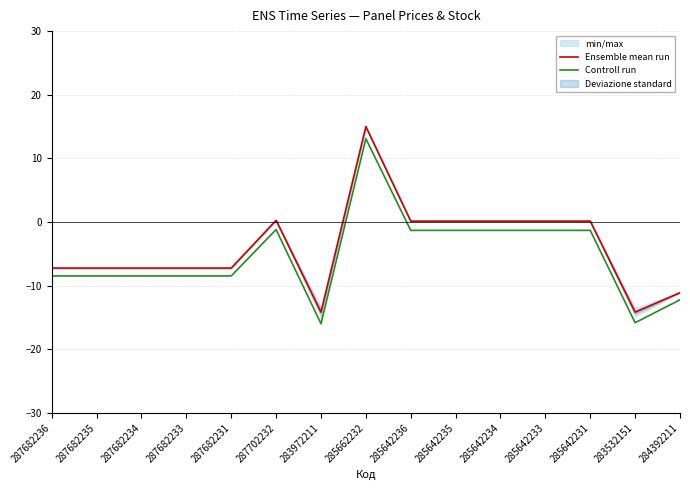

List the series in order of their peak value, highest first.

Ensemble mean run, Controll run